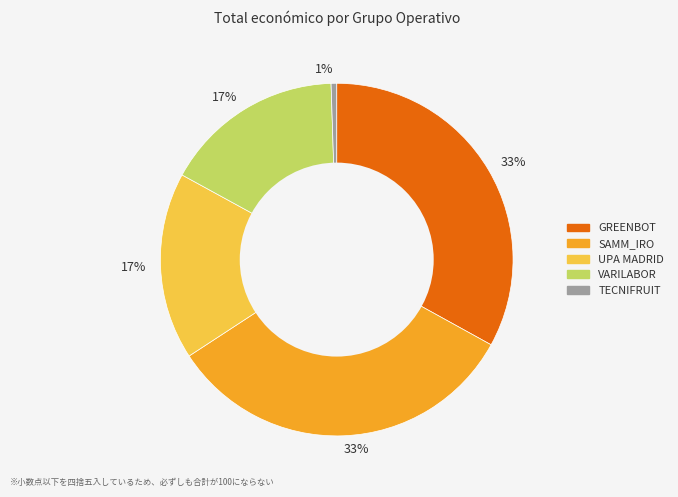

To the nearest percent, what is the average slice percentage?

20%